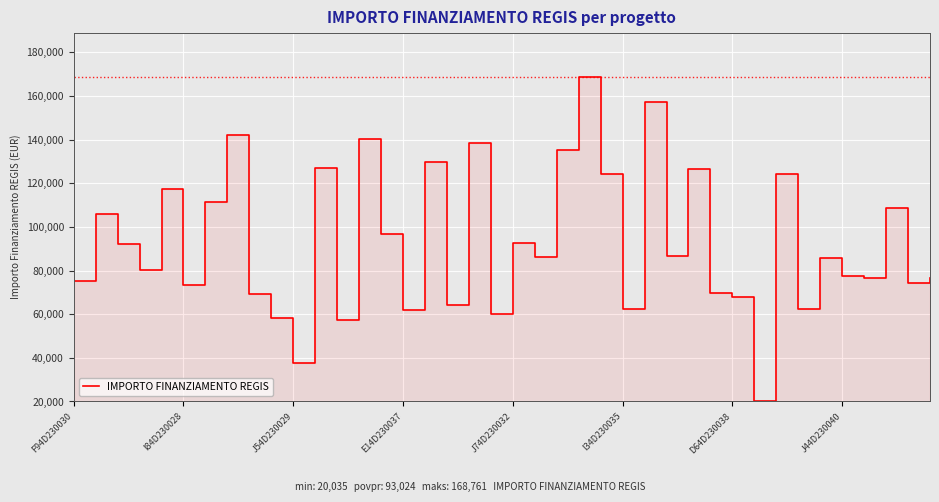

True or false: there are more than 1 points higher than both neighbors.

True